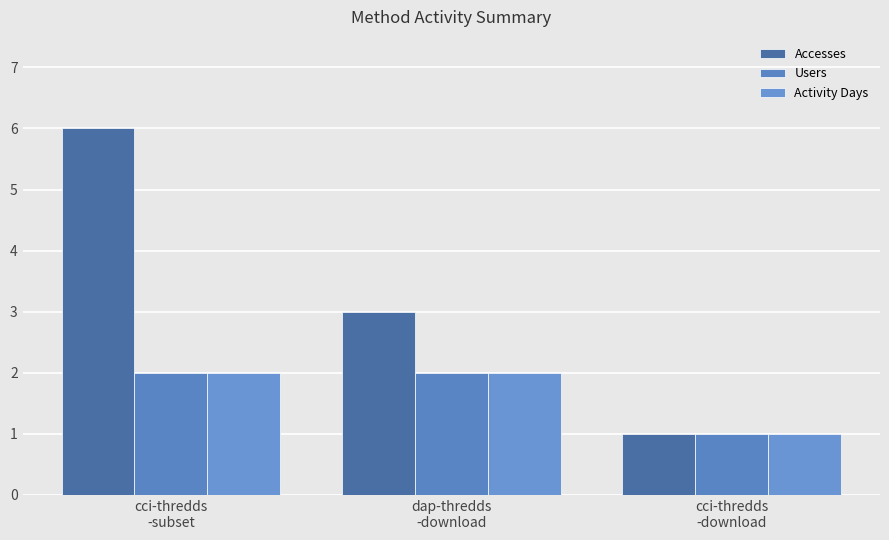

Which category has the lowest value in the Users series?

cci-thredds
-download